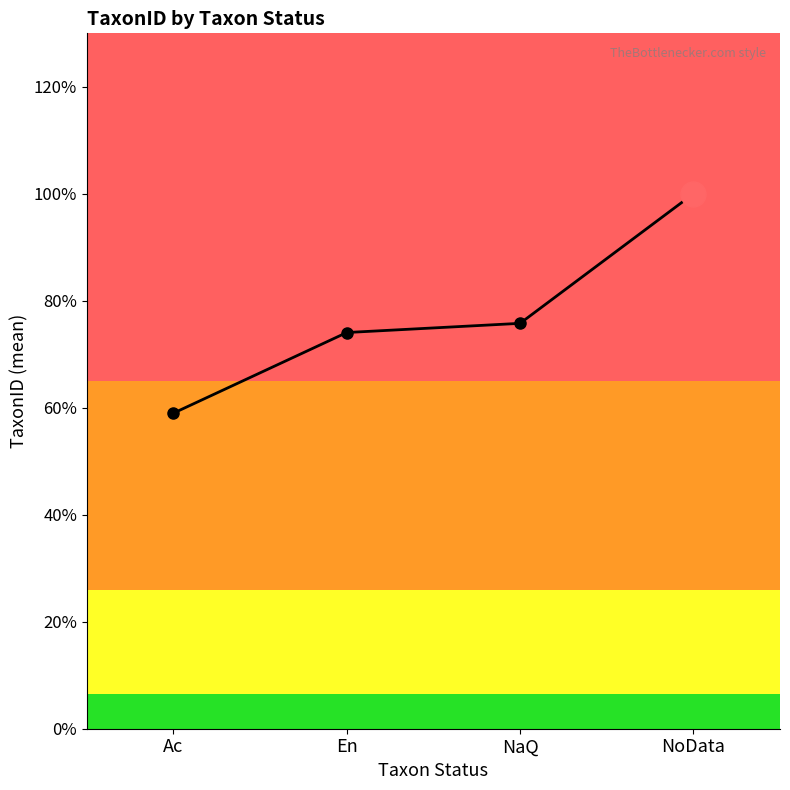

True or false: the data has more than 1 interior local peaks.

False